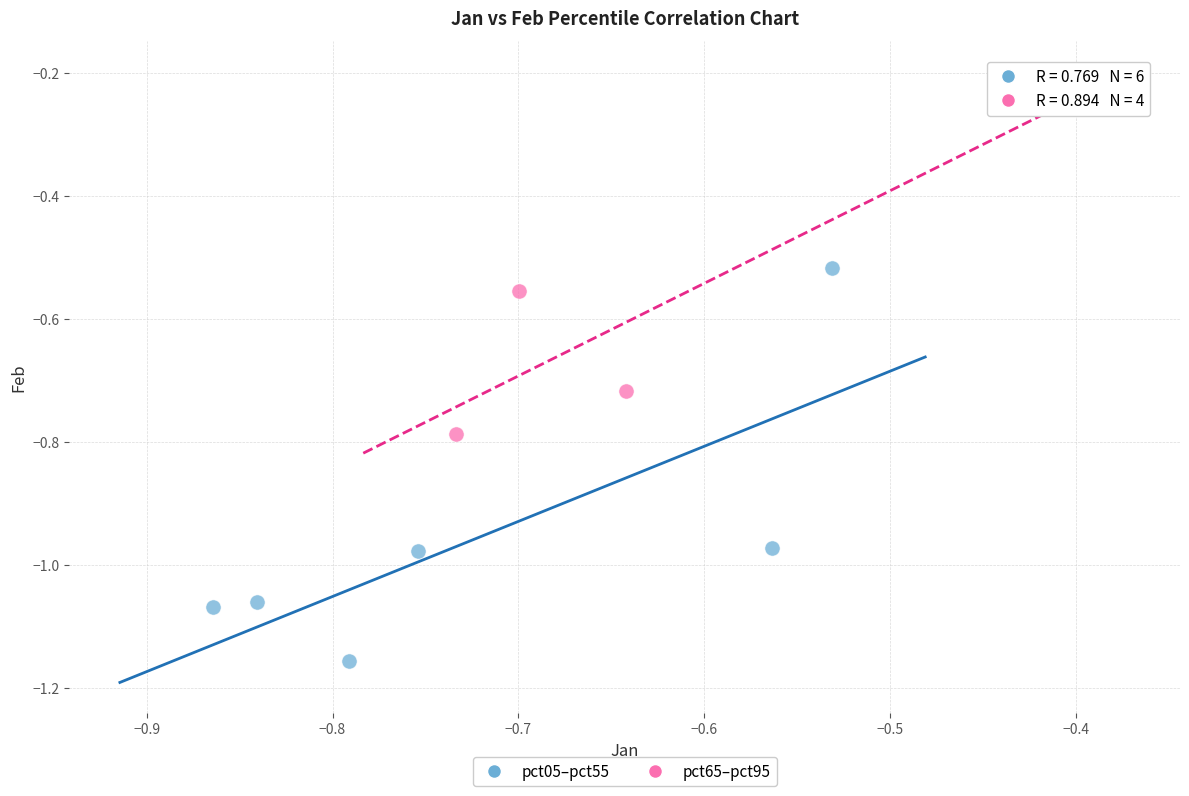

Which series reaches the maximum Y coordinate?

pct65–pct95